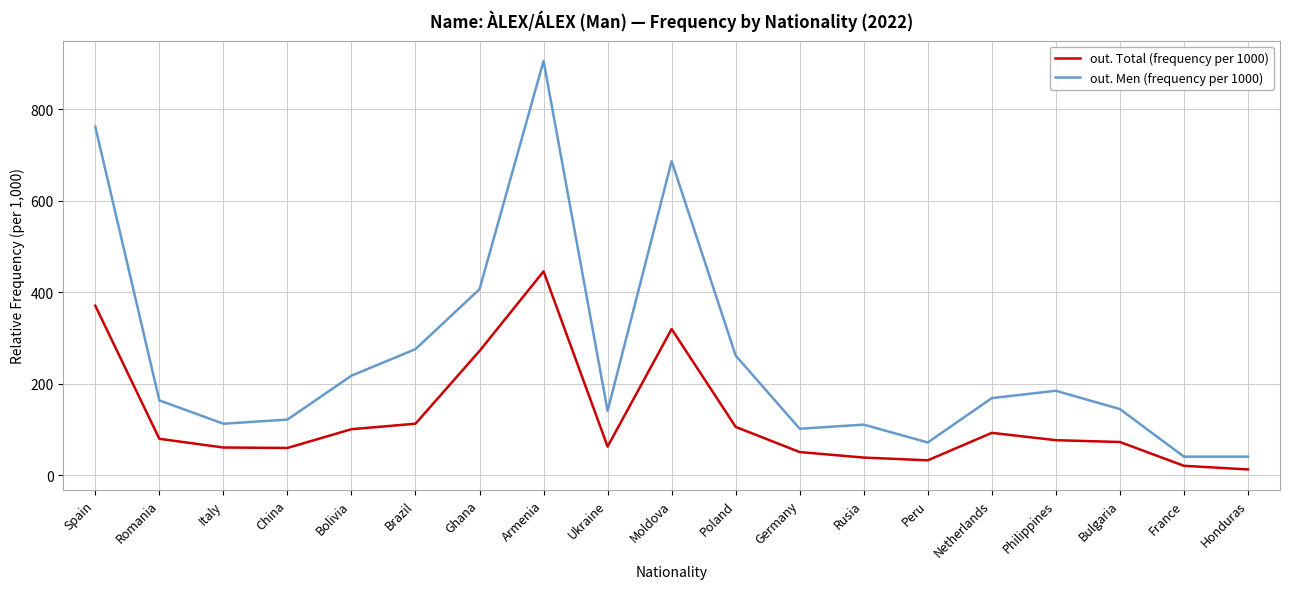

True or false: out. Total (frequency per 1000) has more than 1 interior local peaks.

True